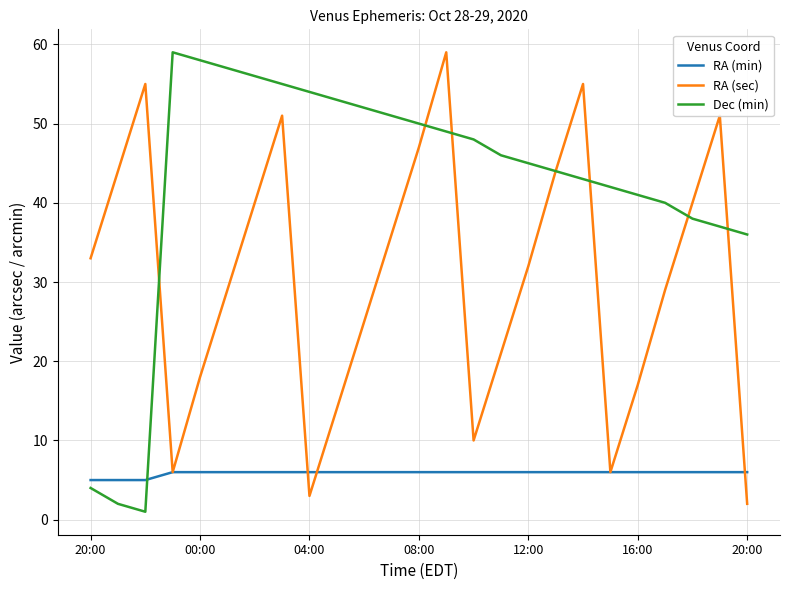

True or false: RA (sec) and RA (min) intersect in this chart.

True